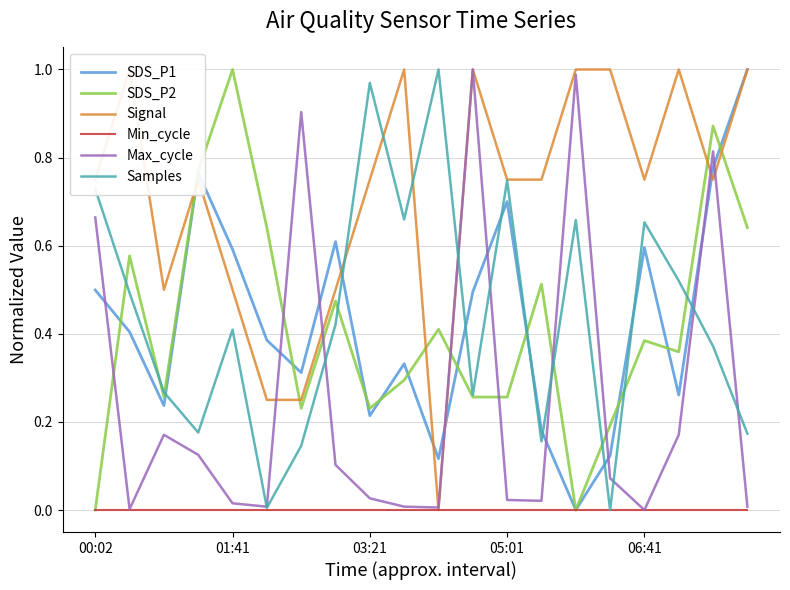

After their last crossing, which series has the higher values: SDS_P1 or Max_cycle?

SDS_P1